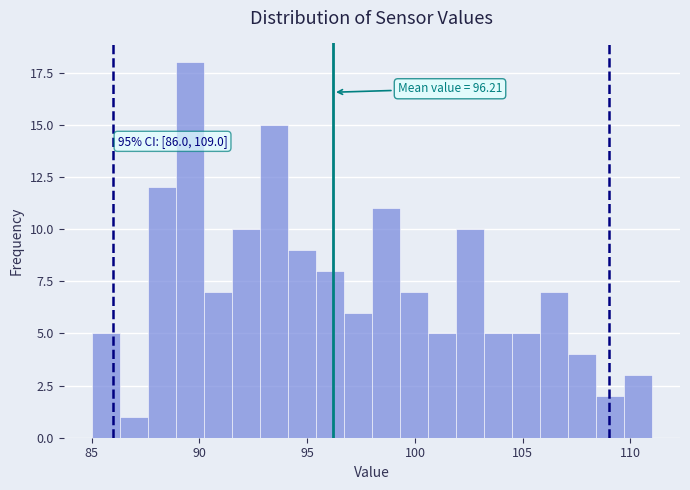

Read against the x-axis, roughly where is the centre of the tallest bar?

89.5